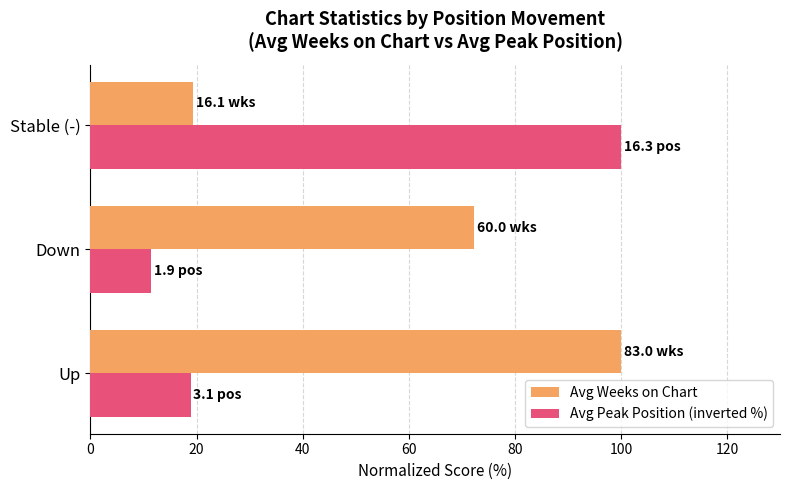

True or false: Avg Weeks on Chart has a value of 34.8 at Down.

False